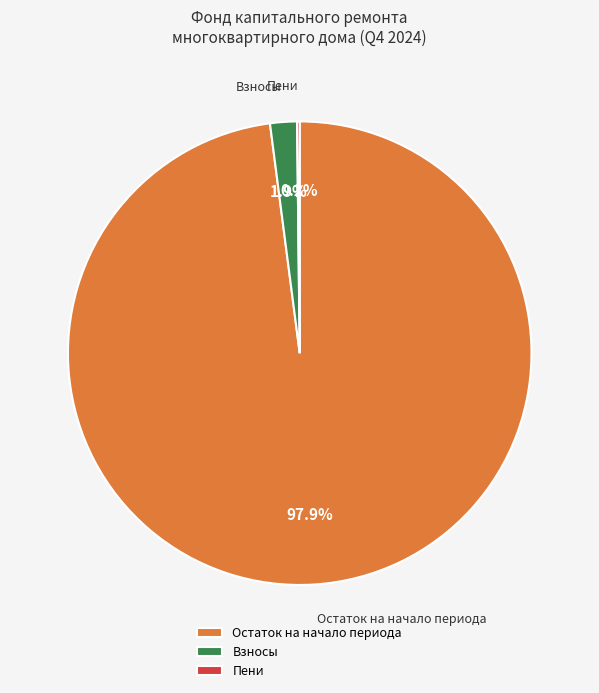

Is the sum of Остаток на начало периода and Взносы greater than half?

Yes